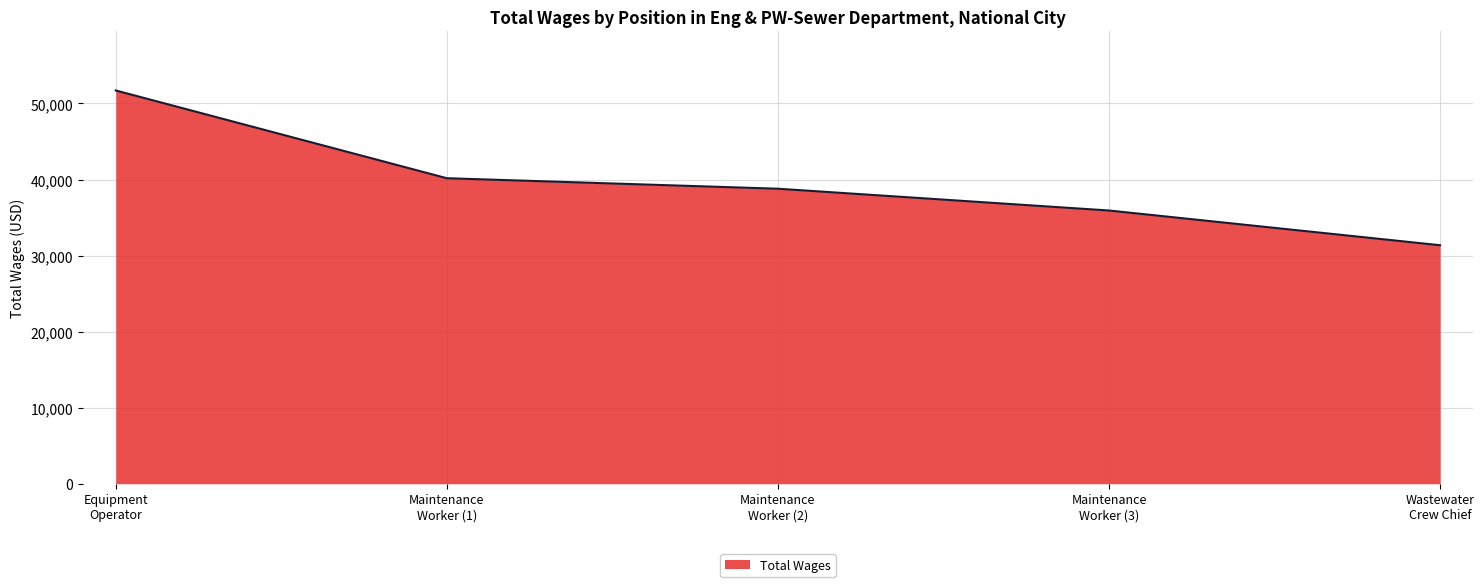

How many values are below 38792?

2